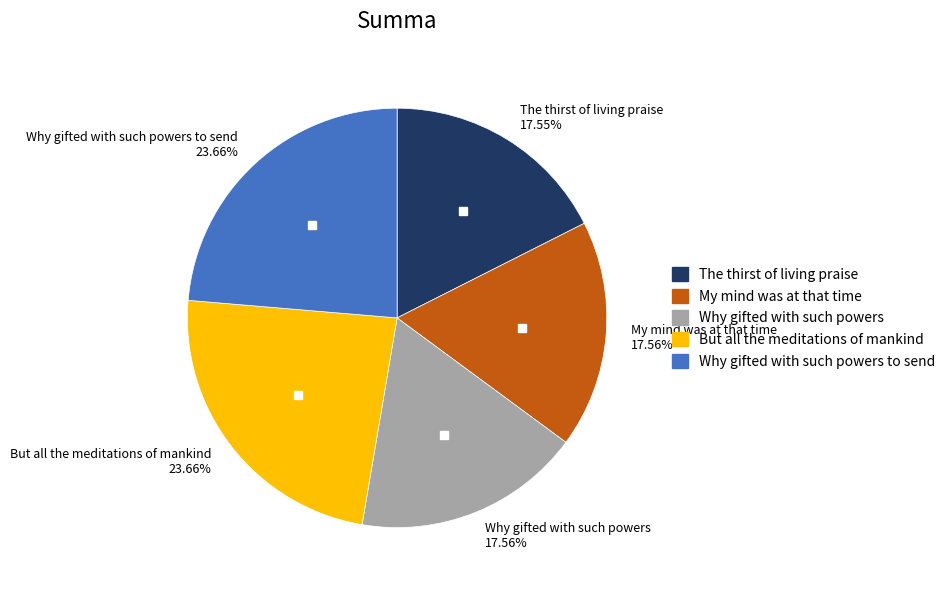

How many segments does this pie chart have?

5